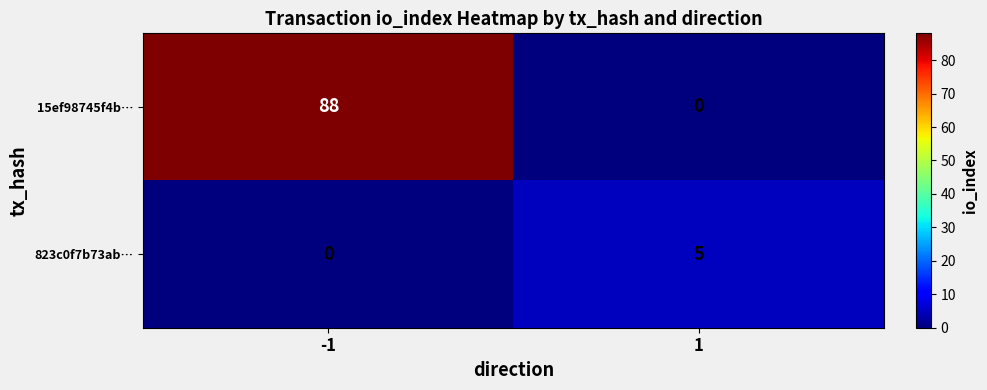

Which series changed the most between -1 and 1?

15ef98745f4b…